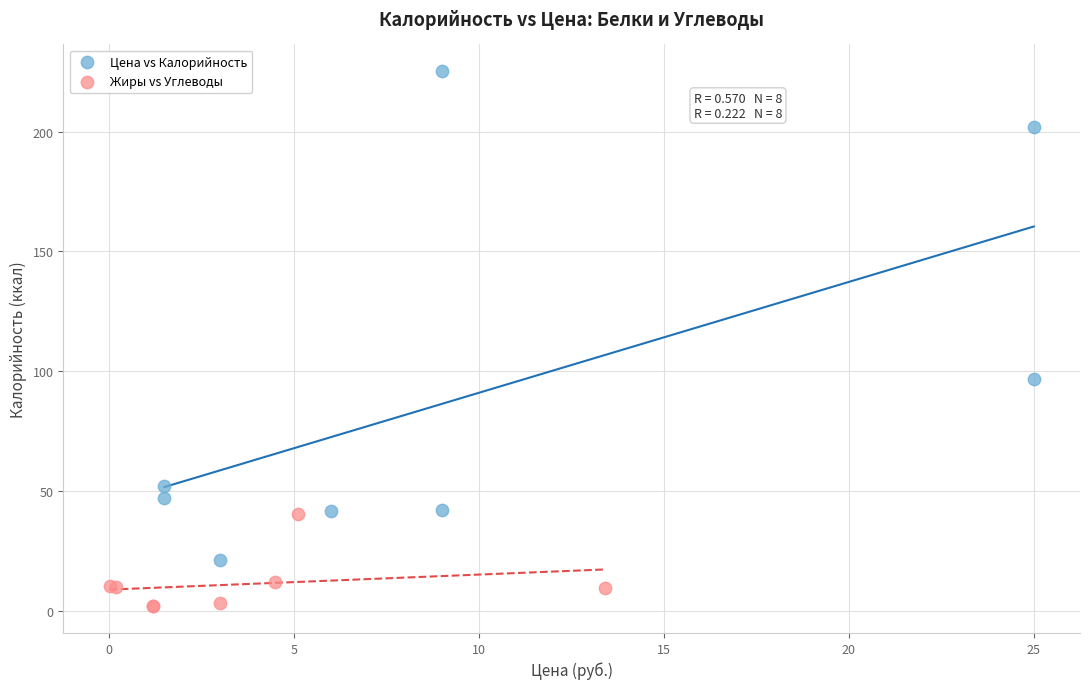

What are all the series names shown in the legend?

Цена vs Калорийность, Жиры vs Углеводы